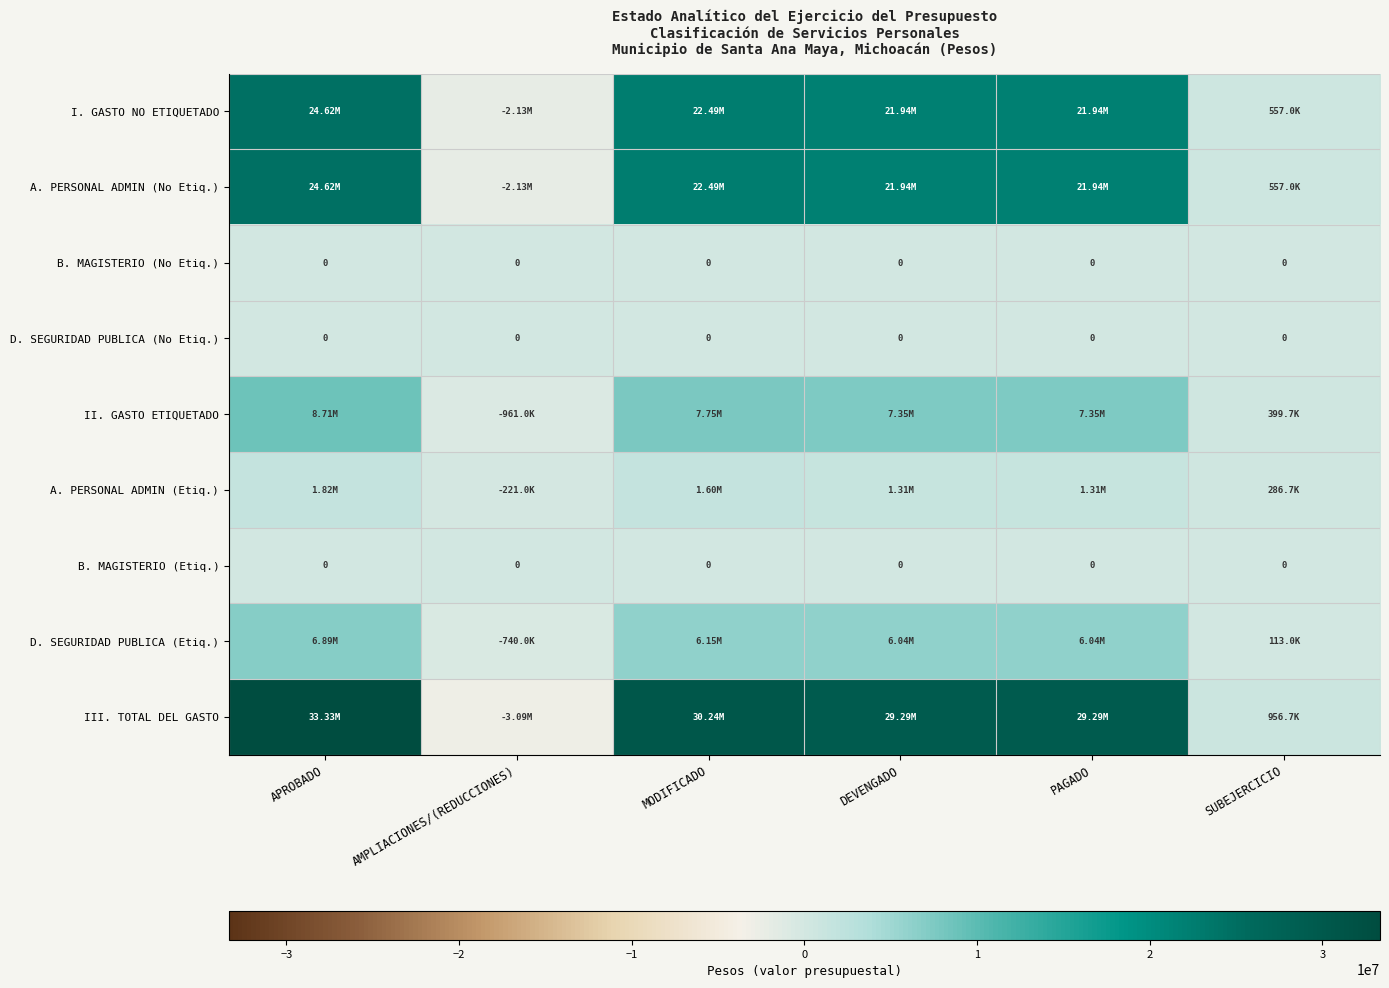

How many positive values does the I. GASTO NO ETIQUETADO series have?

5